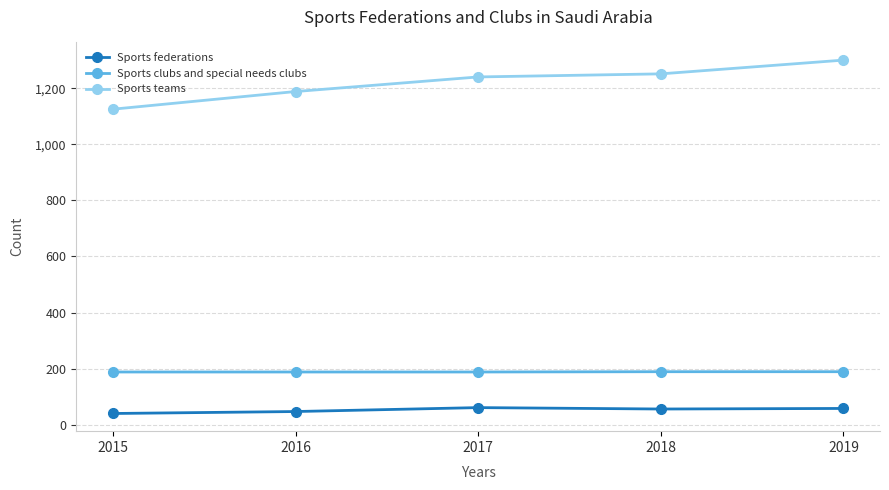

Which series has the largest total across all categories?

Sports teams